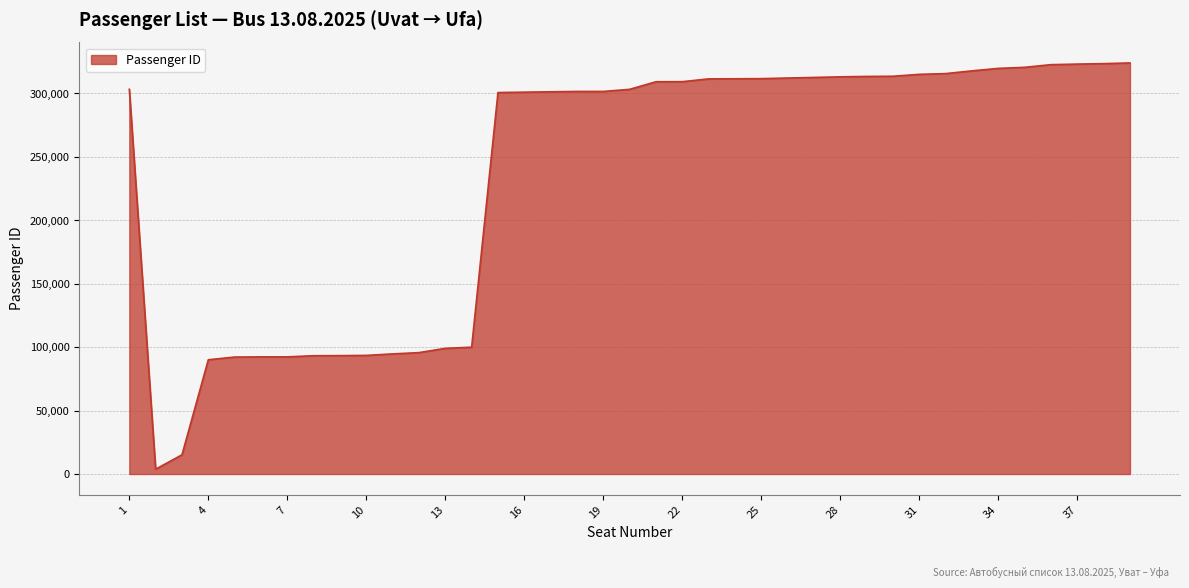

What is the difference between the maximum and minimum values?

320202